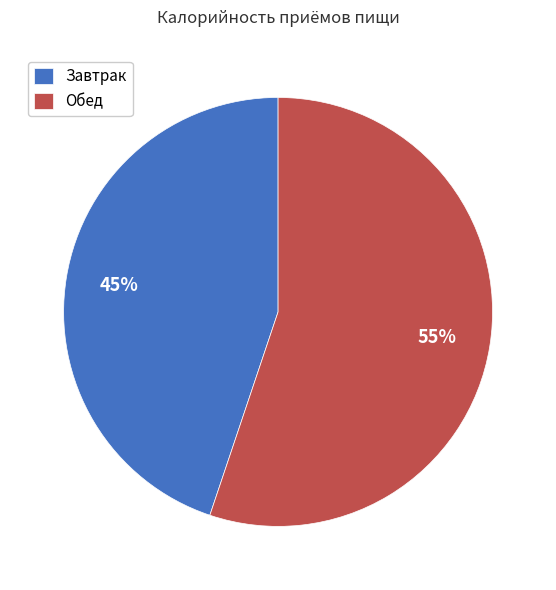

Is the sum of Завтрак and Обед greater than half?

Yes